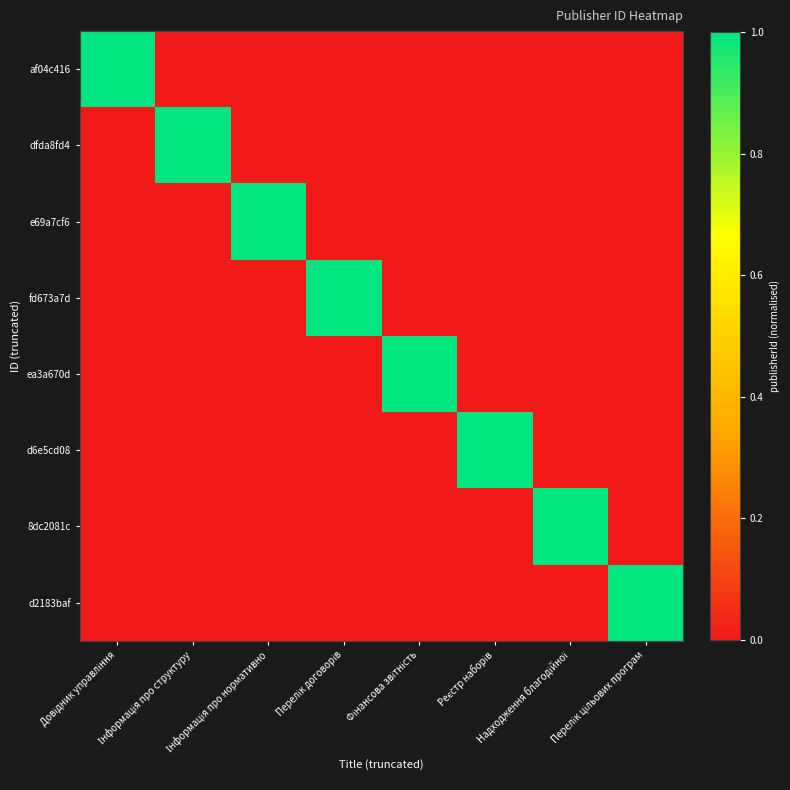

Which series changed the most between Інформація про структуру and Фінансова звітність?

dfda8fd4